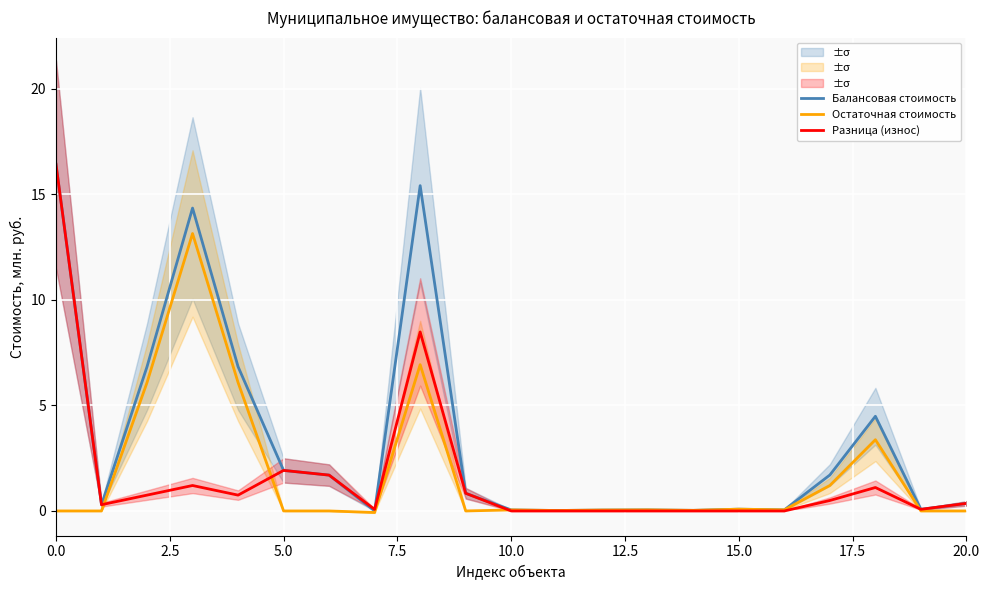

What is the maximum value for Балансовая стоимость?

16.4